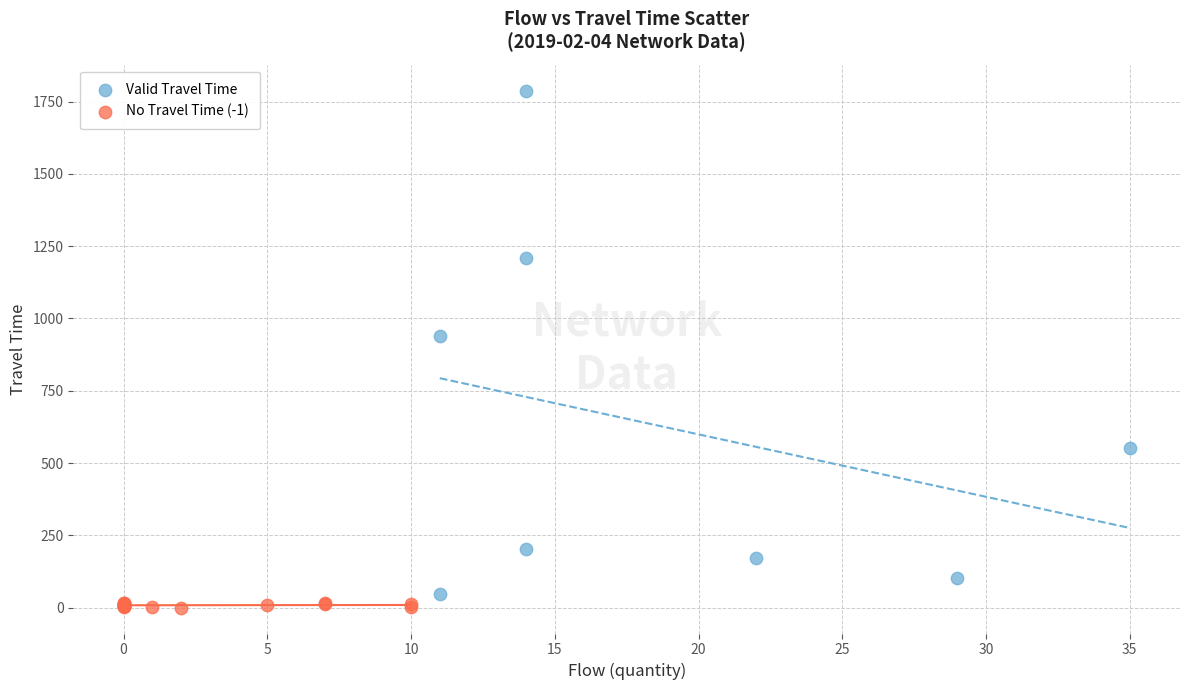

Which series has the widest spread of Y values?

Valid Travel Time